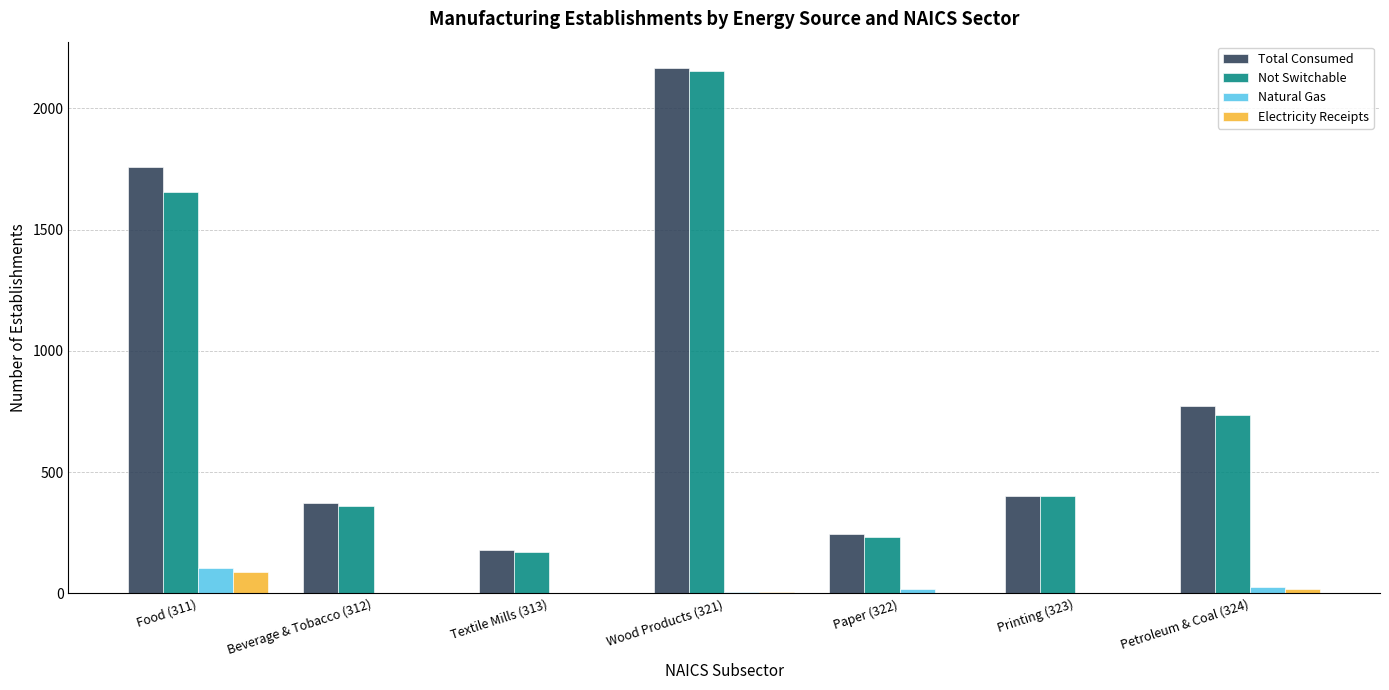

How many groups of bars are there?

7